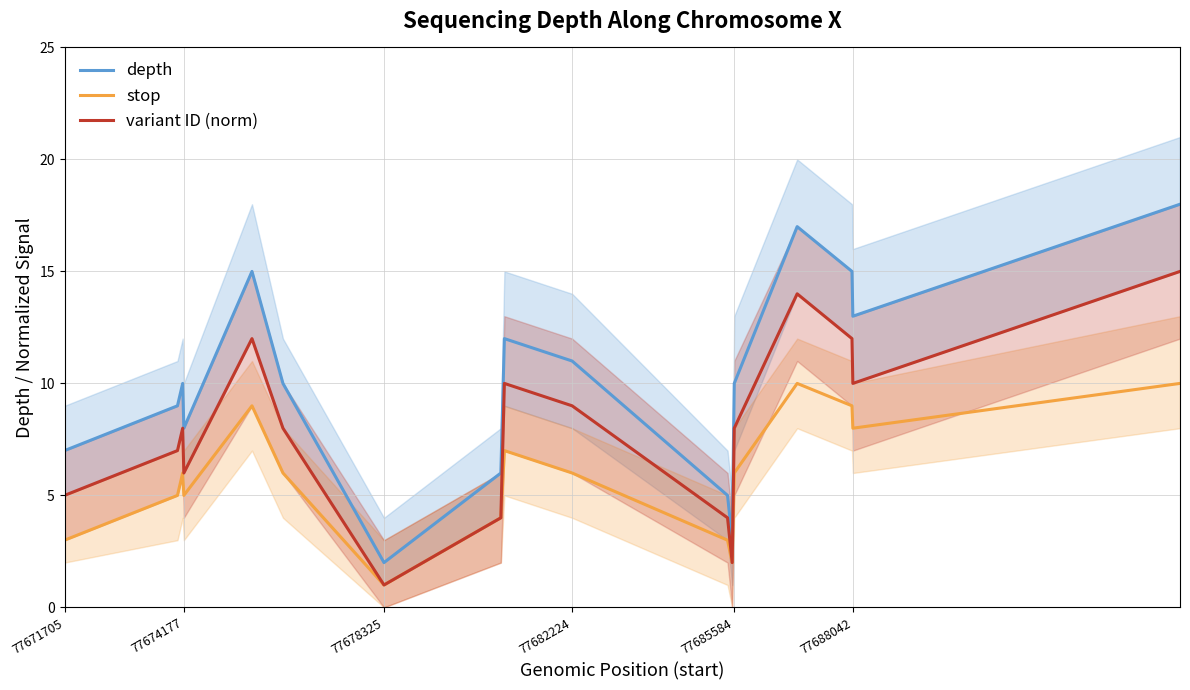

What is the difference between the second highest and second lowest values in the stop series?

8